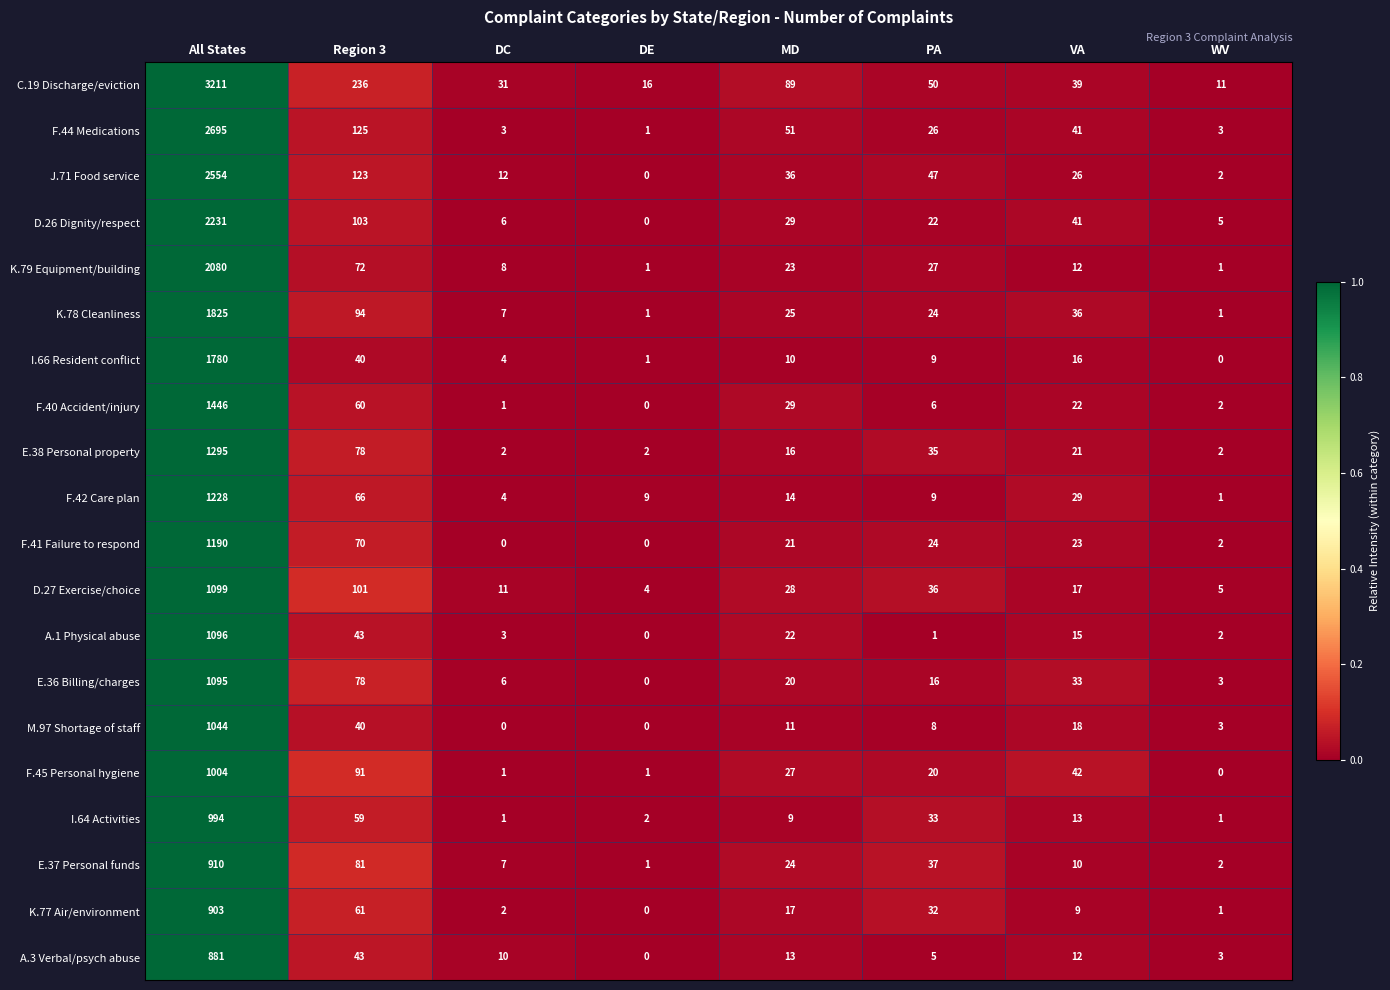

True or false: A.1 Physical abuse has a value of 1096 at All States.

True